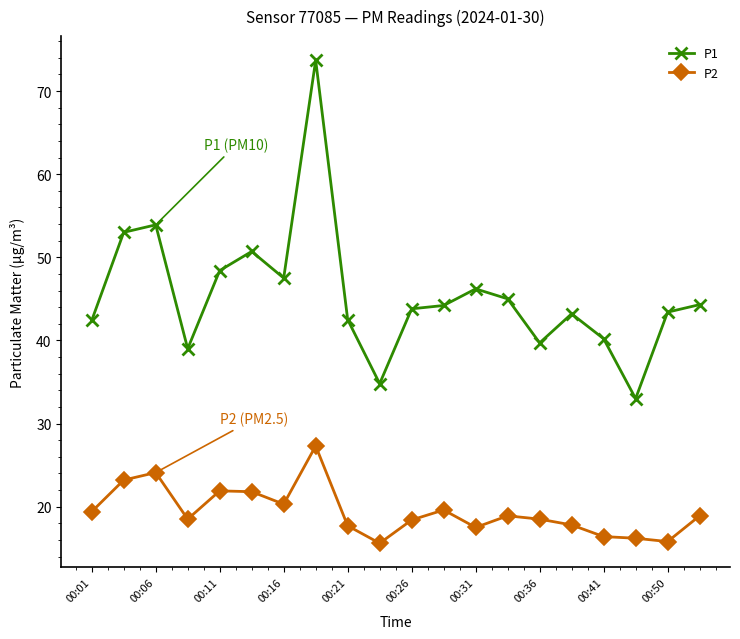

What is the maximum value shown in the chart?

73.7